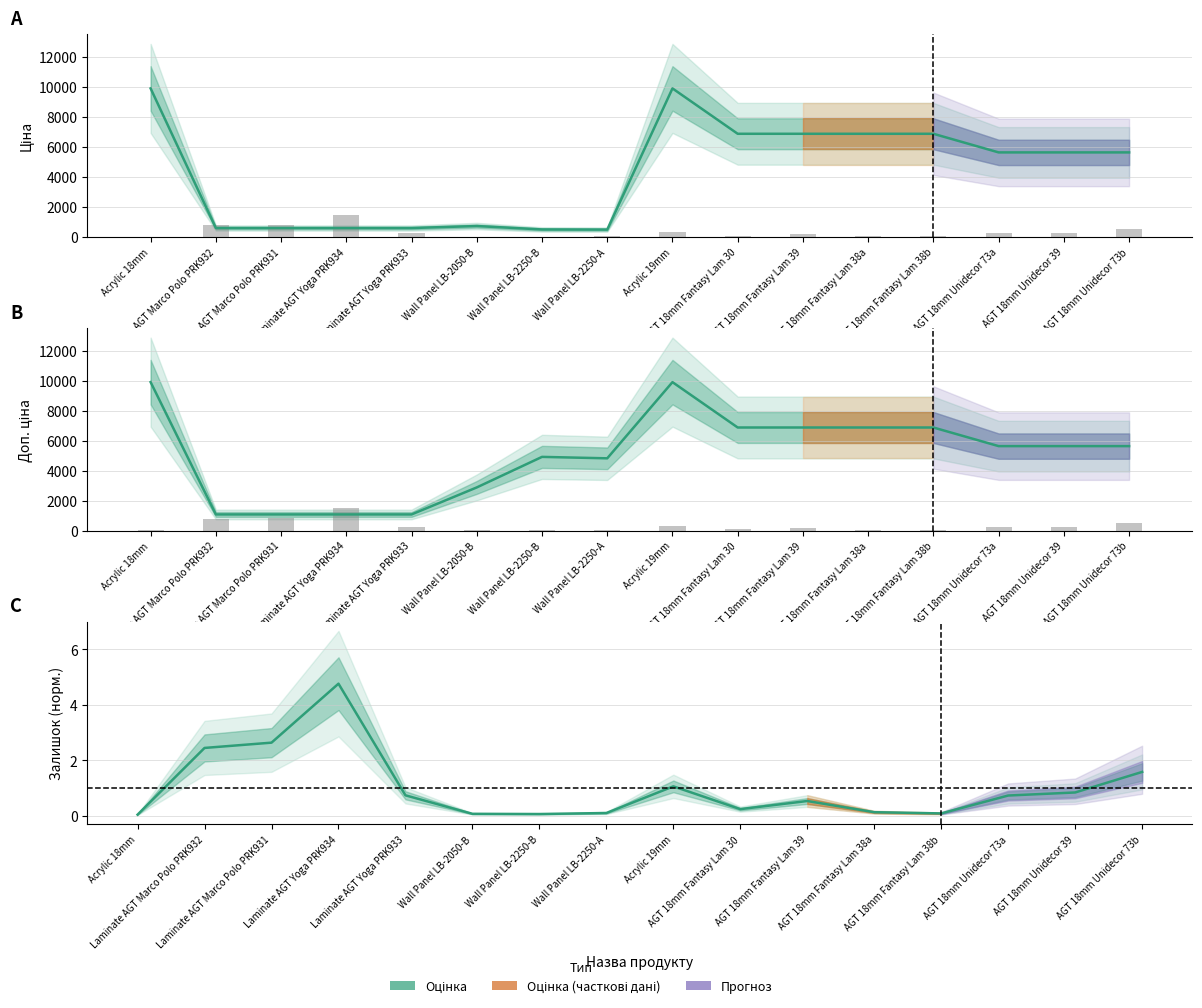

Reading left to right, transcribe all the data shown in this chart.

Ціна: Acrylic 18mm=9908.5	Laminate AGT Marco Polo PRK932=586.0	Laminate AGT Marco Polo PRK931=586.0	Laminate AGT Yoga PRK934=586.0	Laminate AGT Yoga PRK933=586.0	Wall Panel LB-2050-B=719.6	Wall Panel LB-2250-B=491.7	Wall Panel LB-2250-A=482.1	Acrylic 19mm=9908.5	AGT 18mm Fantasy Lam 30=6879.5	AGT 18mm Fantasy Lam 39=6879.5	AGT 18mm Fantasy Lam 38a=6879.5	AGT 18mm Fantasy Lam 38b=6879.5	AGT 18mm Unidecor 73a=5636.0	AGT 18mm Unidecor 39=5636.0	AGT 18mm Unidecor 73b=5636.0
Залишок (scaled): Acrylic 18mm=11.5	Laminate AGT Marco Polo PRK932=762.6	Laminate AGT Marco Polo PRK931=822.1	Laminate AGT Yoga PRK934=1486.3	Laminate AGT Yoga PRK933=229.0	Wall Panel LB-2050-B=20.6	Wall Panel LB-2250-B=18.3	Wall Panel LB-2250-A=29.8	Acrylic 19mm=329.8	AGT 18mm Fantasy Lam 30=73.3	AGT 18mm Fantasy Lam 39=164.9	AGT 18mm Fantasy Lam 38a=38.9	AGT 18mm Fantasy Lam 38b=25.2	AGT 18mm Unidecor 73a=226.7	AGT 18mm Unidecor 39=261.1	AGT 18mm Unidecor 73b=492.4
Доп. ціна: Acrylic 18mm=9908.5	Laminate AGT Marco Polo PRK932=1074.5	Laminate AGT Marco Polo PRK931=1074.5	Laminate AGT Yoga PRK934=1074.5	Laminate AGT Yoga PRK933=1074.5	Wall Panel LB-2050-B=2878.5	Wall Panel LB-2250-B=4917.4	Wall Panel LB-2250-A=4821.4	Acrylic 19mm=9908.5	AGT 18mm Fantasy Lam 30=6879.5	AGT 18mm Fantasy Lam 39=6879.5	AGT 18mm Fantasy Lam 38a=6879.5	AGT 18mm Fantasy Lam 38b=6879.5	AGT 18mm Unidecor 73a=5636.0	AGT 18mm Unidecor 39=5636.0	AGT 18mm Unidecor 73b=5636.0
Залишок (norm.): Acrylic 18mm=0.0	Laminate AGT Marco Polo PRK932=2.4	Laminate AGT Marco Polo PRK931=2.6	Laminate AGT Yoga PRK934=4.8	Laminate AGT Yoga PRK933=0.7	Wall Panel LB-2050-B=0.1	Wall Panel LB-2250-B=0.1	Wall Panel LB-2250-A=0.1	Acrylic 19mm=1.1	AGT 18mm Fantasy Lam 30=0.2	AGT 18mm Fantasy Lam 39=0.5	AGT 18mm Fantasy Lam 38a=0.1	AGT 18mm Fantasy Lam 38b=0.1	AGT 18mm Unidecor 73a=0.7	AGT 18mm Unidecor 39=0.8	AGT 18mm Unidecor 73b=1.6